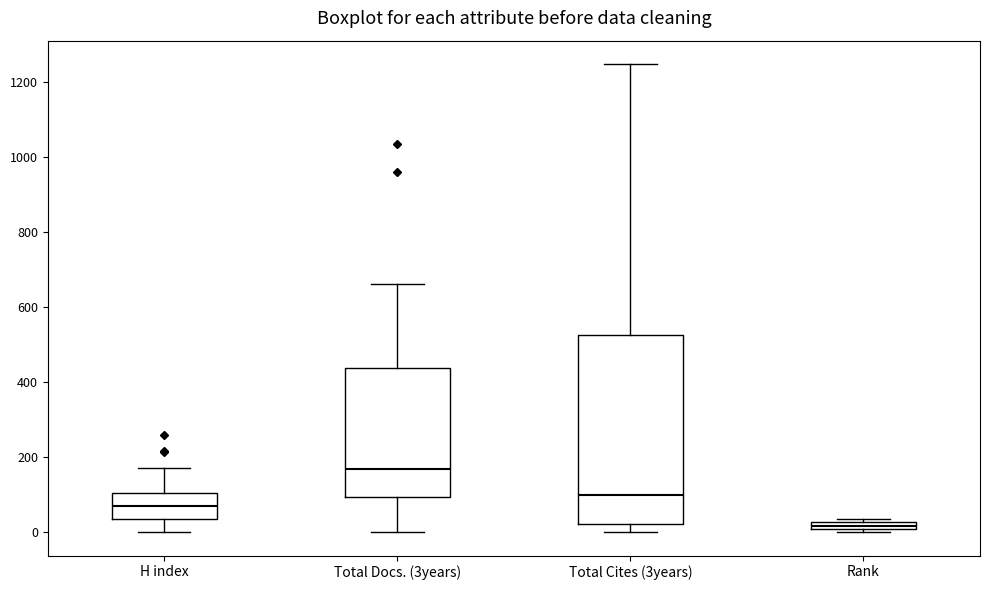

Comparing the boxes themselves (not the whiskers), which one is the tallest?

Total Cites (3years)